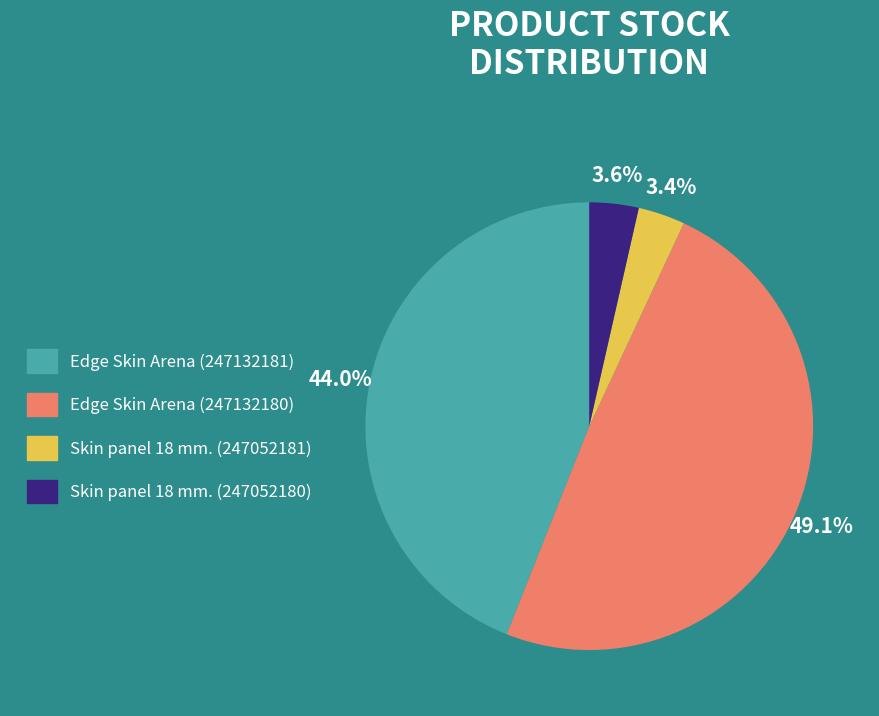

How much of the chart is everything except Skin panel 18 mm. (247052180)?

96.4%